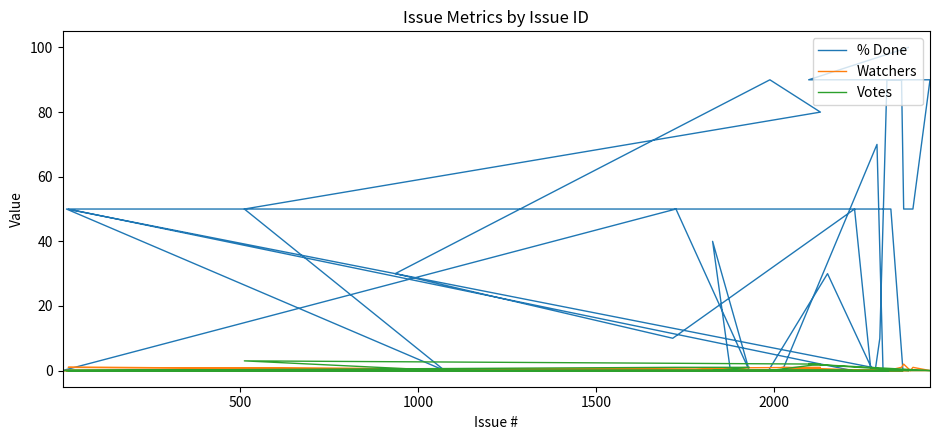

What are all the series names shown in the legend?

% Done, Watchers, Votes